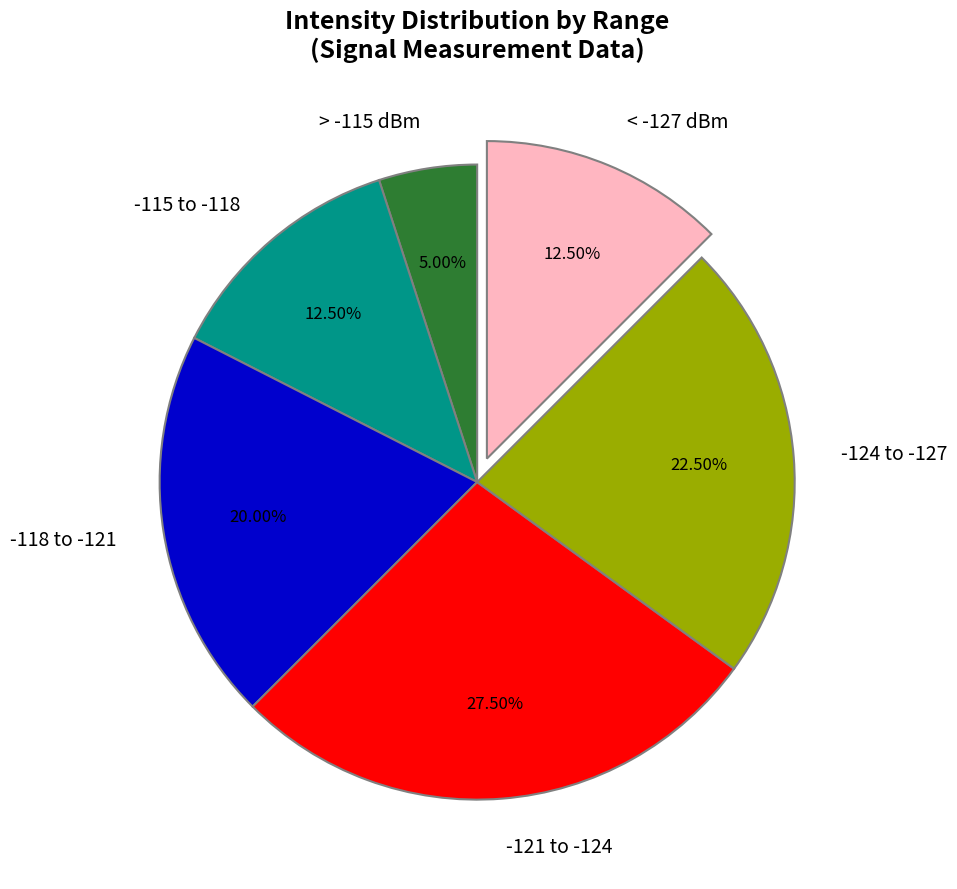

Combined, do < -127 dBm and > -115 dBm account for over 50%?

No